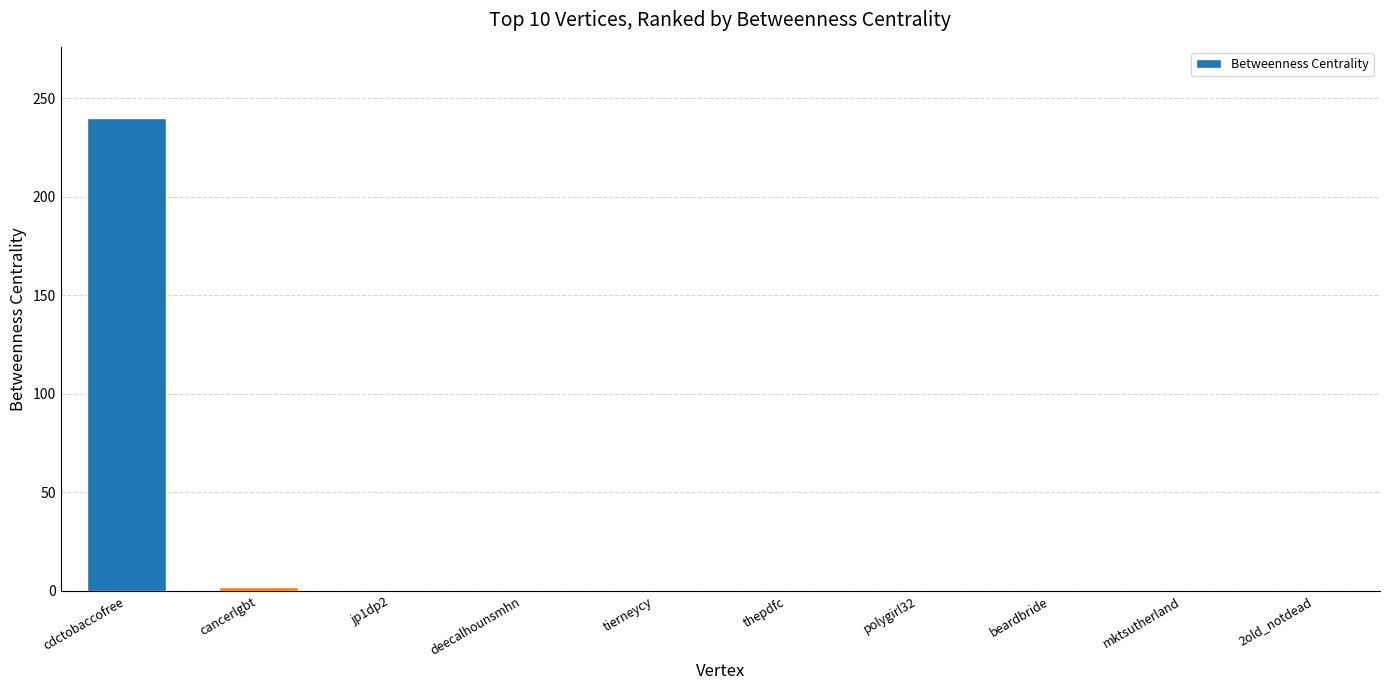

The value at polygirl32 is -131. True or false?

False